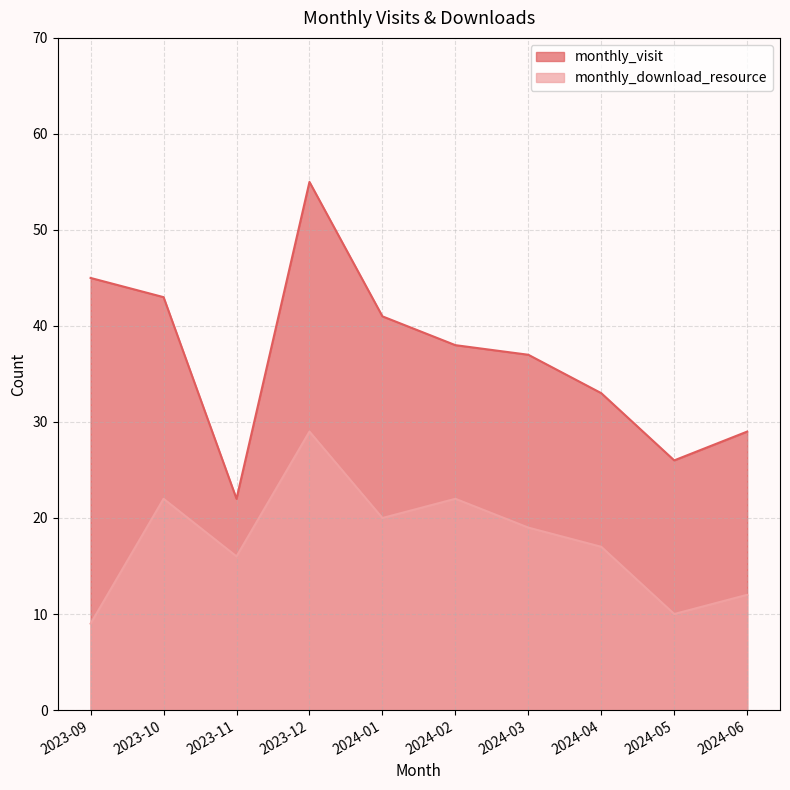

True or false: monthly_visit has a value of 30 at 2023-12.

False